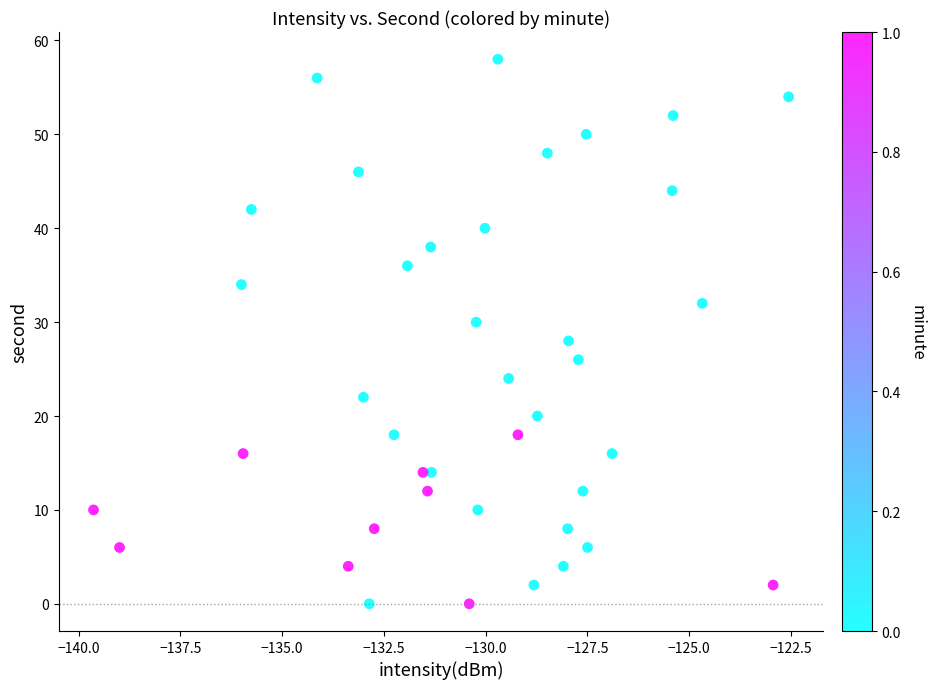

What is the range of Y values (max minus min)?

58